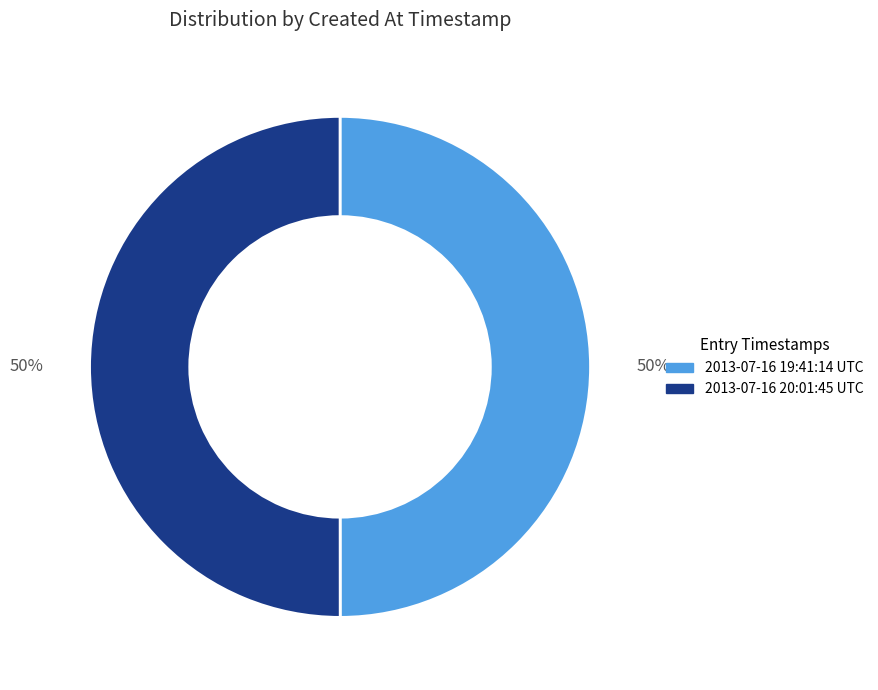

To the nearest percent, what portion does 2013-07-16 19:41:14 UTC represent?

50%